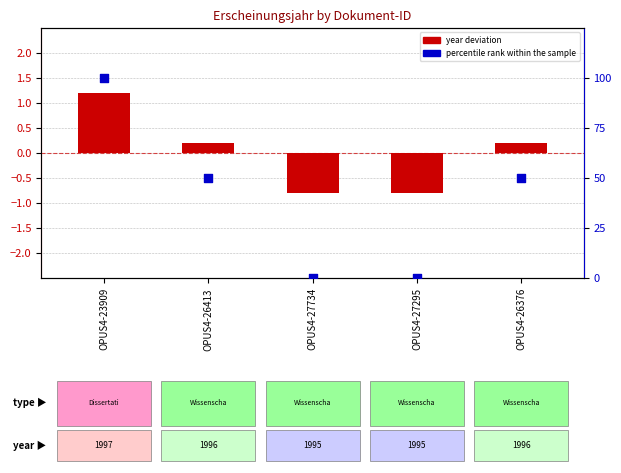

Is the value of percentile rank within the sample at OPUS4-26376 greater than the value of year deviation at OPUS4-26376?

Yes